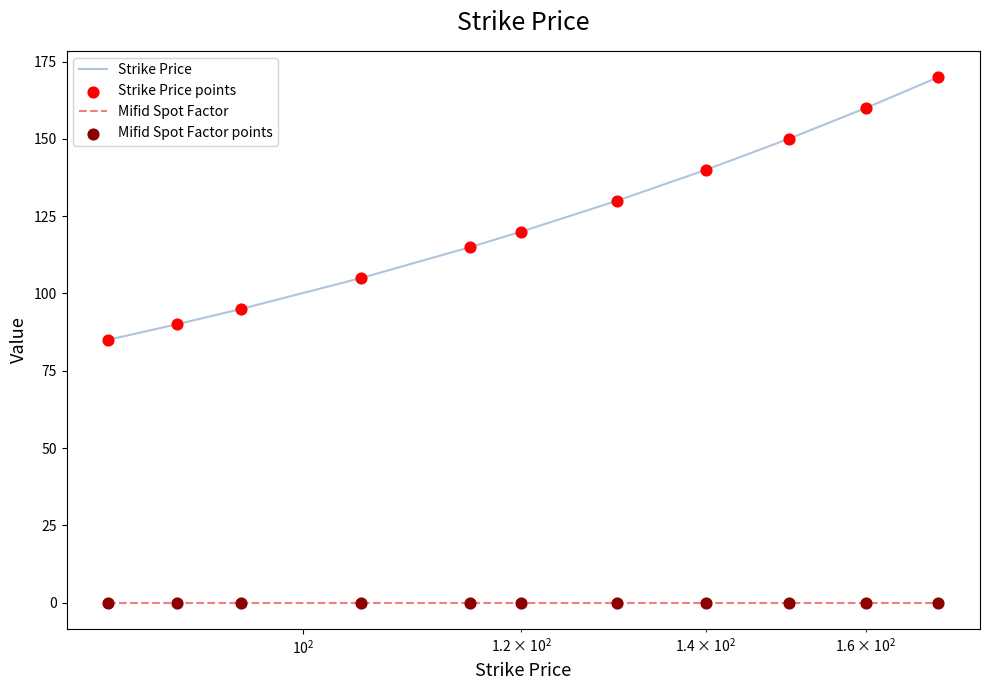

Which series has the widest spread of values?

Strike Price